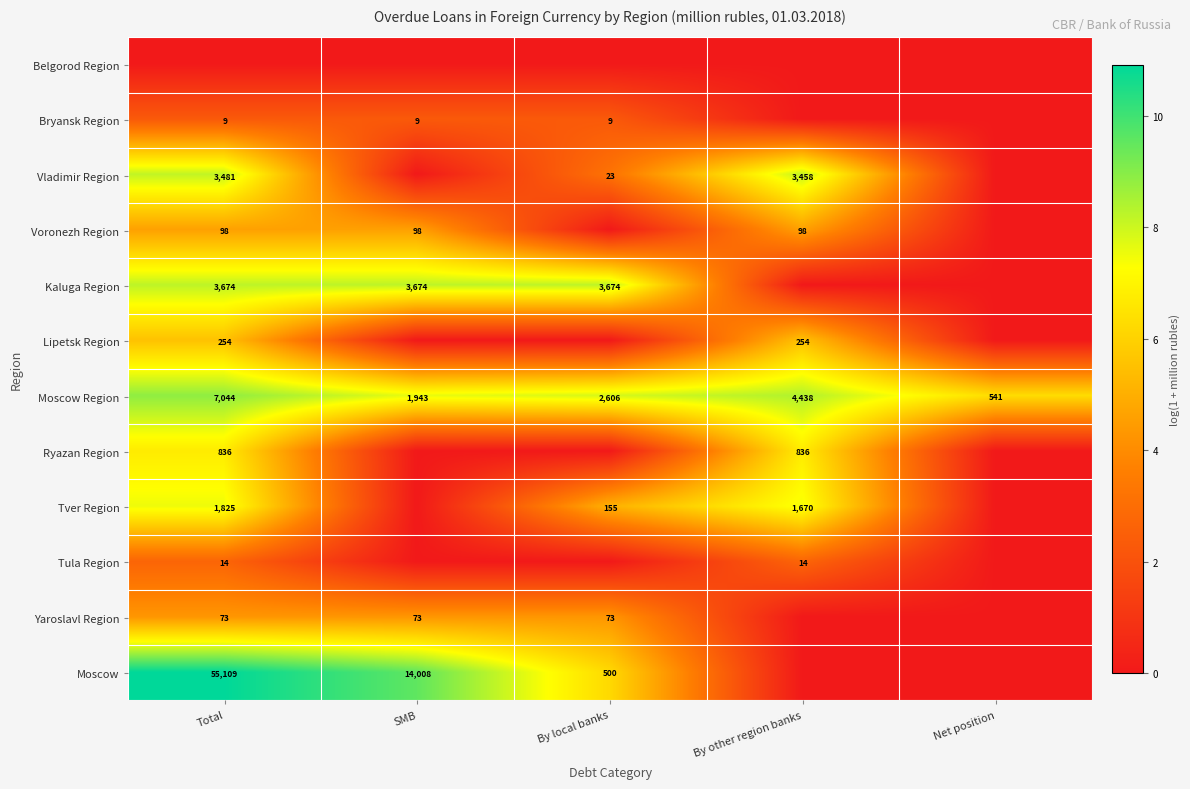

At which label does Moscow Region first exceed 2606?

Total